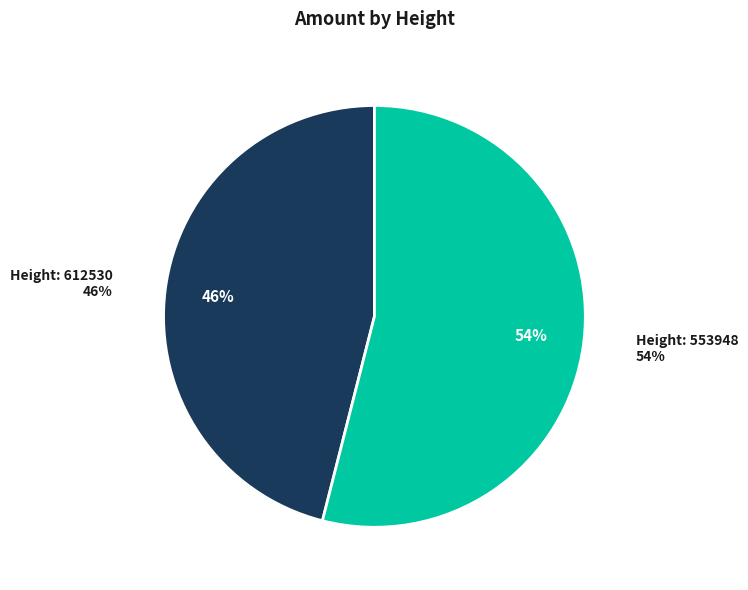

What is the smallest slice in the pie chart?

612530